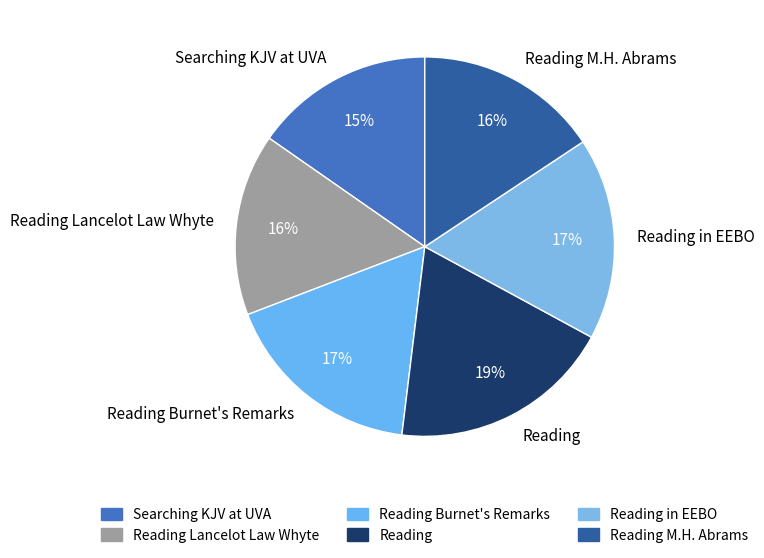

Which category has the biggest portion of the pie?

Reading